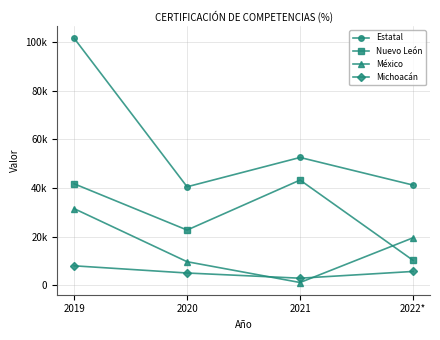

Does the chart have visible grid lines?

Yes